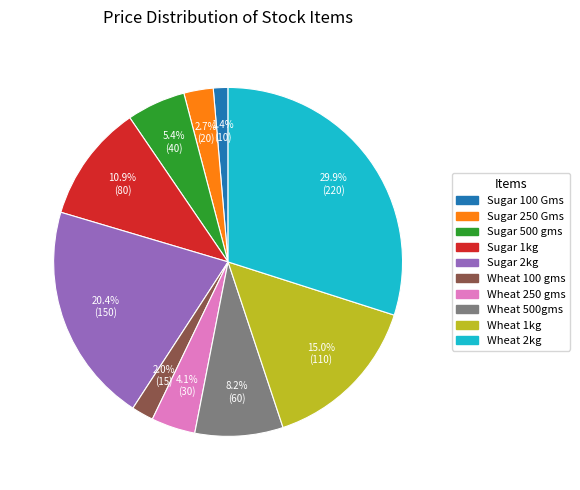

Count the number of slices in the pie.

10